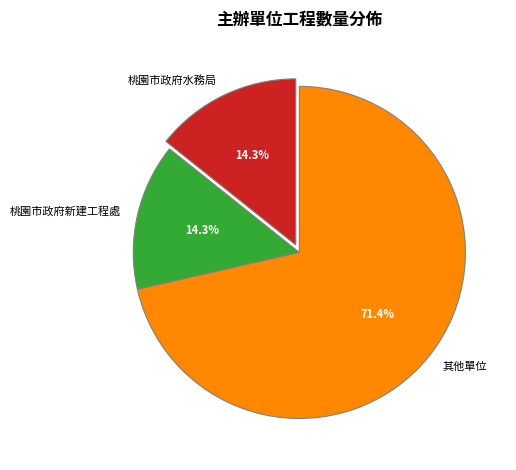

Is there any slice that represents more than half of the pie?

Yes